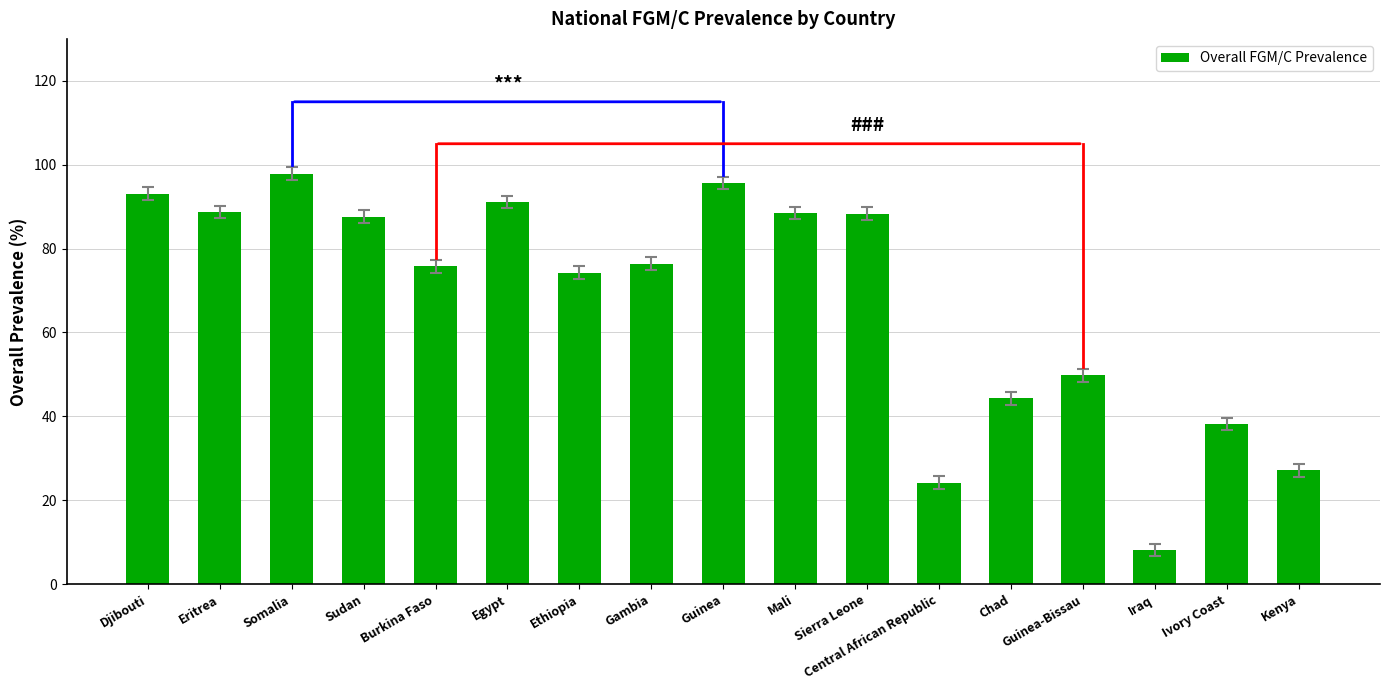

What is the difference between the maximum and minimum values?

89.8